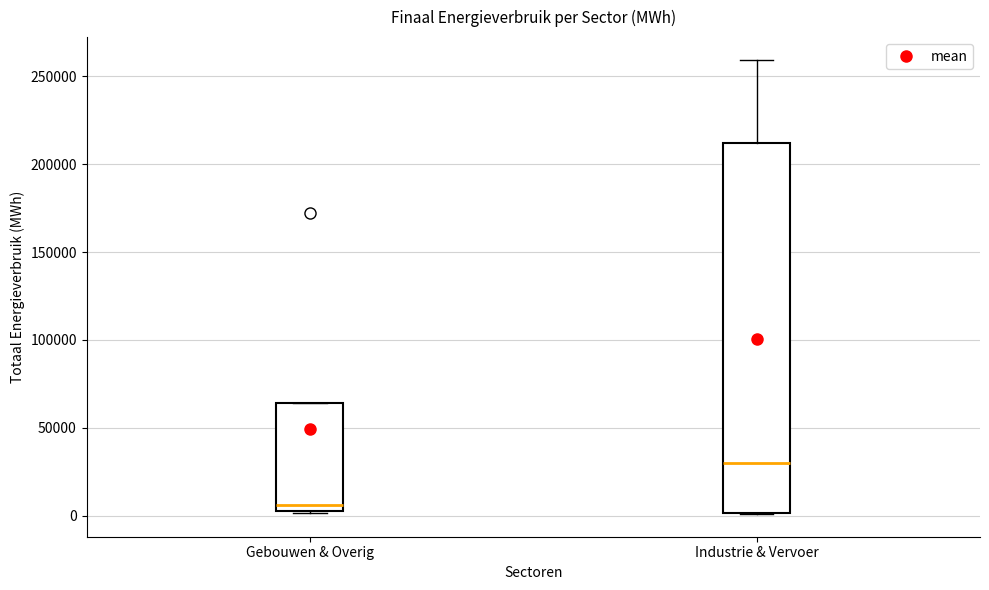

Reading left to right, transcribe this box plot: for each box, give where its median line is, the range the box spans, and where its two whiskers end, as read against the y-axis. The values are not printed on the chart, so give them approximately, as read against the axis.

Gebouwen & Overig: median 5000 (just above the box's lower edge), box 5000 to 65000, whiskers 0 to 65000
Industrie & Vervoer: median 30000, box 0 to 210000, whiskers 0 to 260000